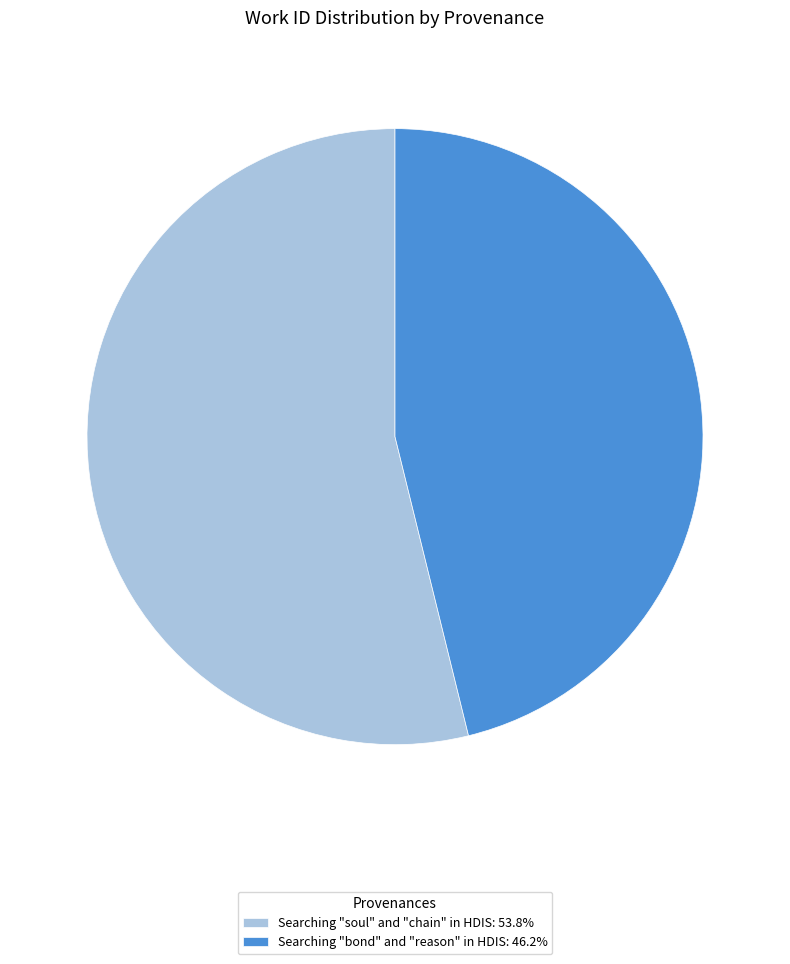

How many slices are in this pie chart?

2